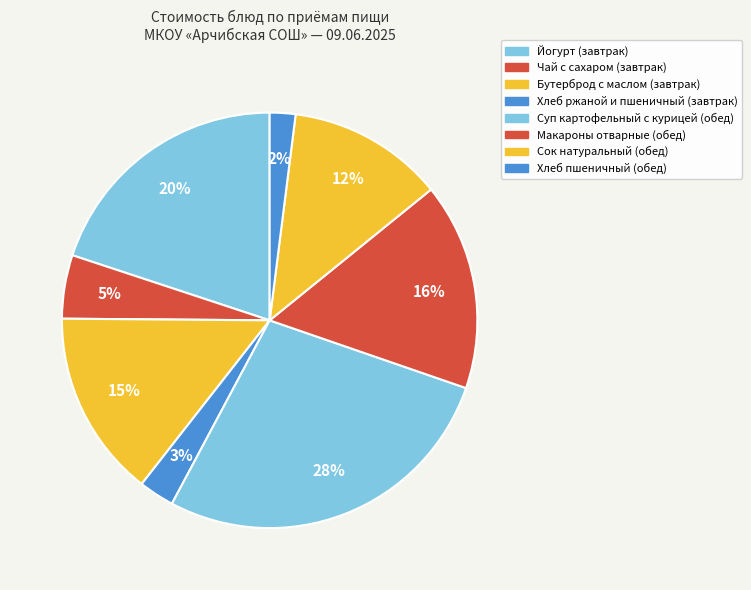

Approximately how many times larger is the value at Хлеб пшеничный (обед) compared to Хлеб ржаной и пшеничный (завтрак)?

0.7